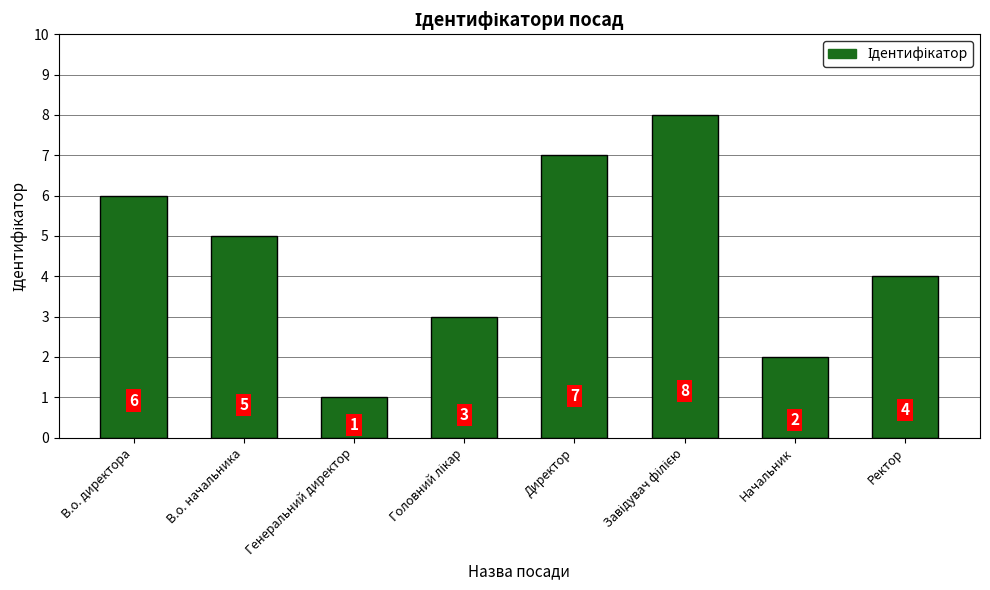

At which label is the value closest to 4?

Ректор